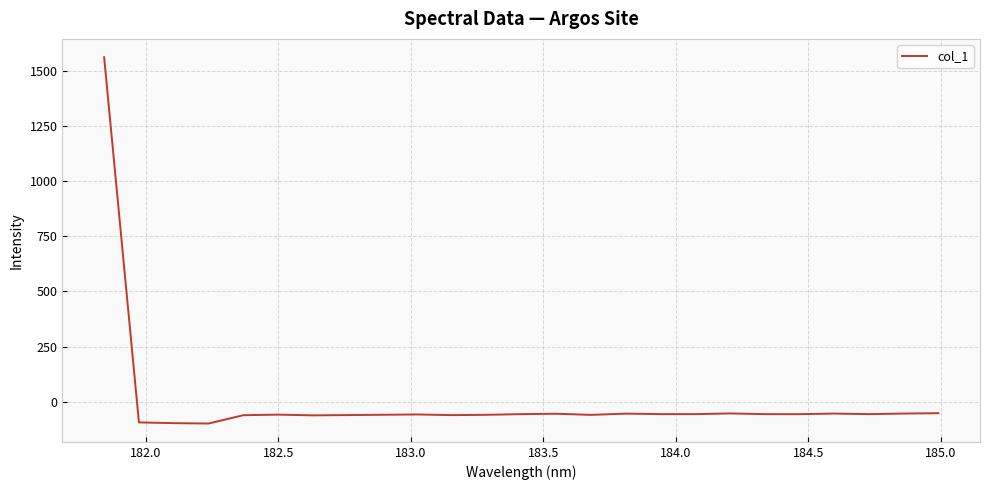

What is the greatest value displayed?

1560.8